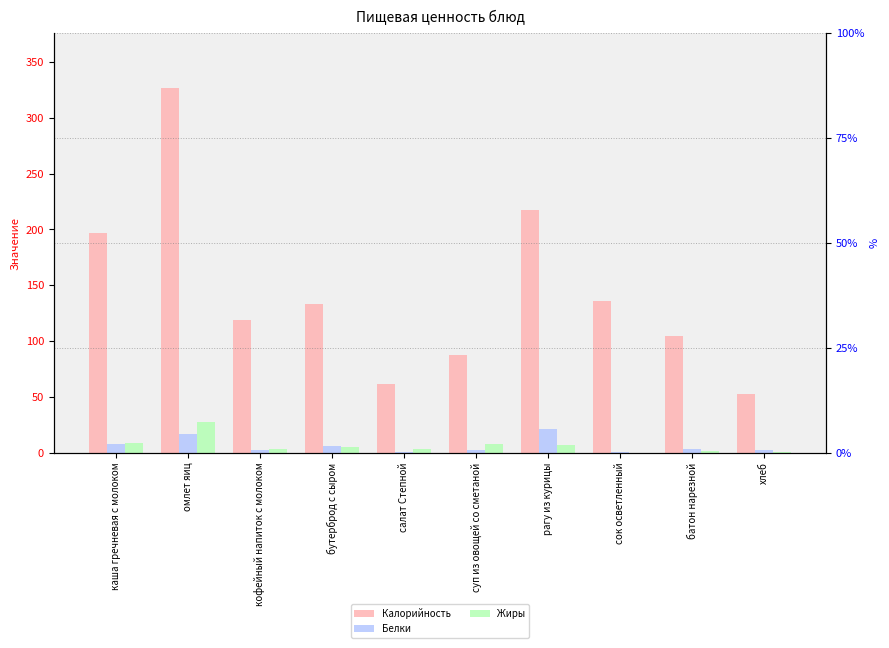

What is the spread (max minus min) of values at салат Степной?

60.8